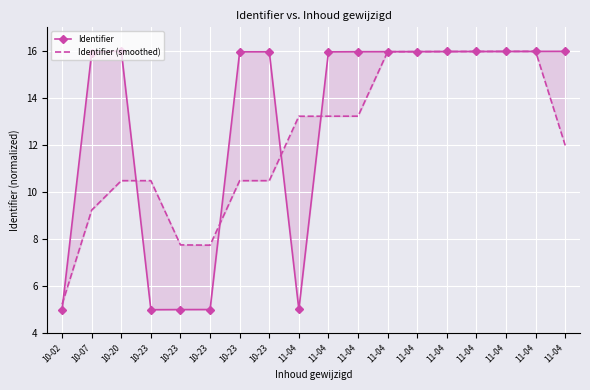

Is this an area chart (filled region under the line)?

No